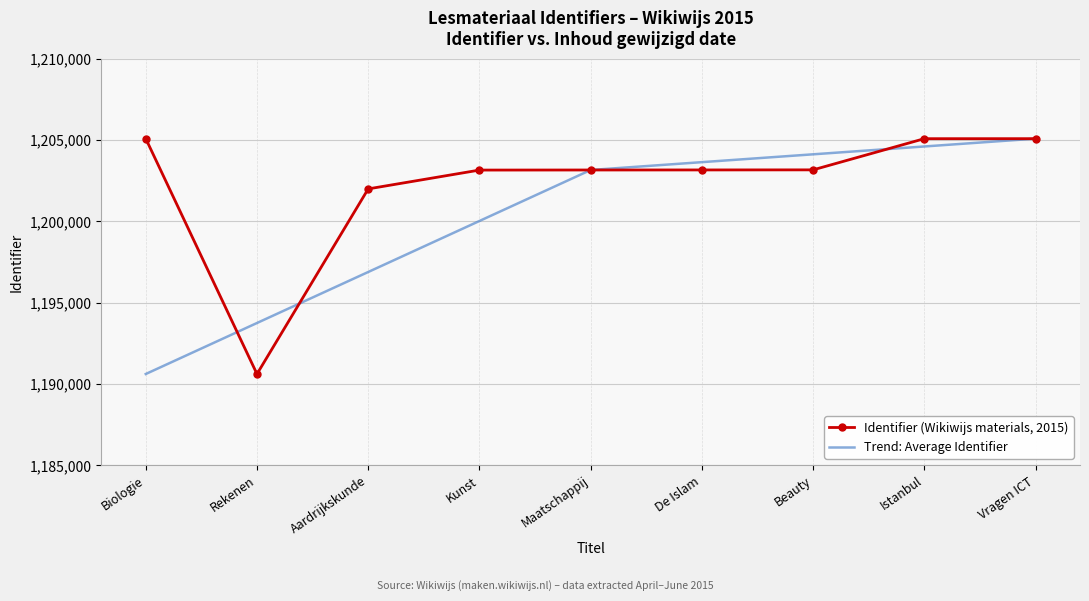

List the labels in order of Trend: Average Identifier value, largest first.

Vragen ICT, Istanbul, Beauty, De Islam, Maatschappij, Kunst, Aardrijkskunde, Rekenen, Biologie